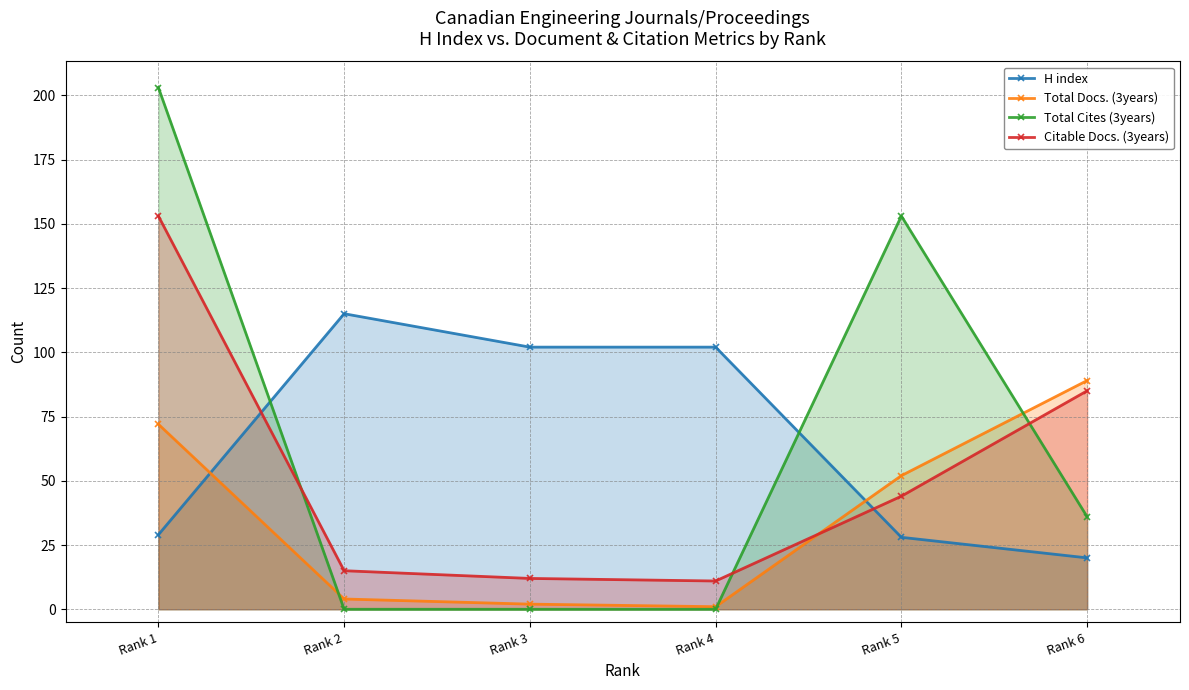

At which category does Citable Docs. (3years) reach its first local valley?

Rank 4